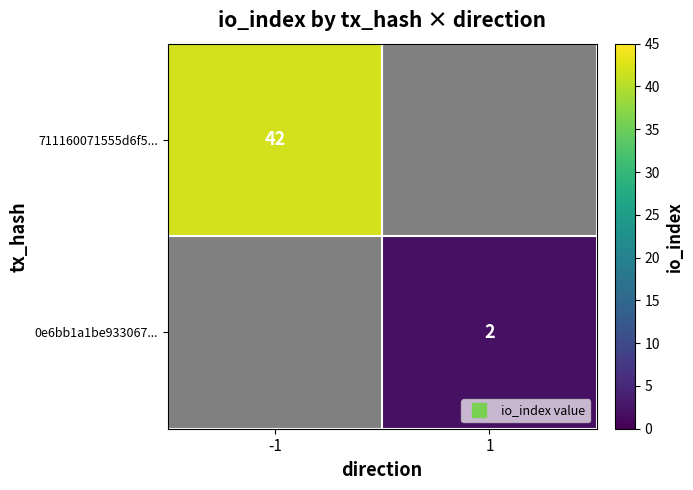

Which label corresponds to the smallest value in the chart?

1